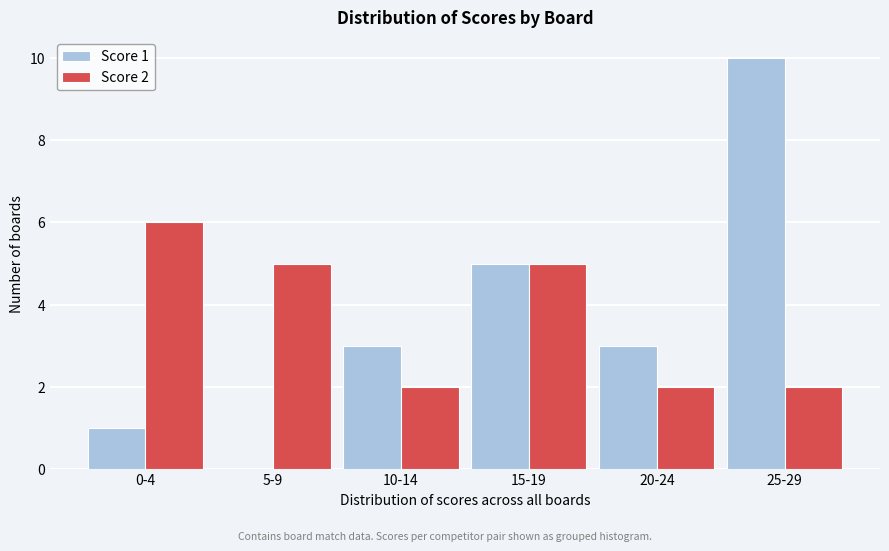

Reading right to left, transcribe all the data shown in this chart.

Score 1: 25-29=10	20-24=3	15-19=5	10-14=3	5-9=0	0-4=1
Score 2: 25-29=2	20-24=2	15-19=5	10-14=2	5-9=5	0-4=6